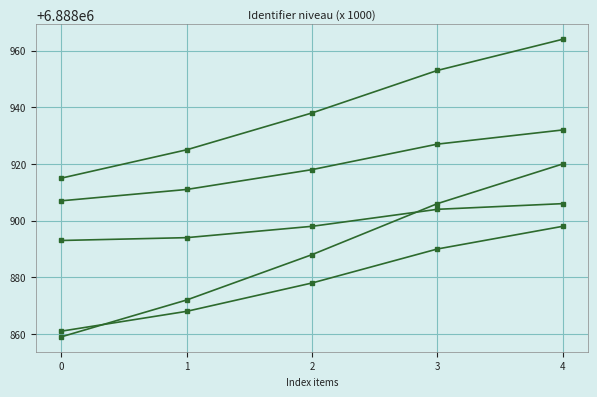

Is this an area chart (filled region under the line)?

No